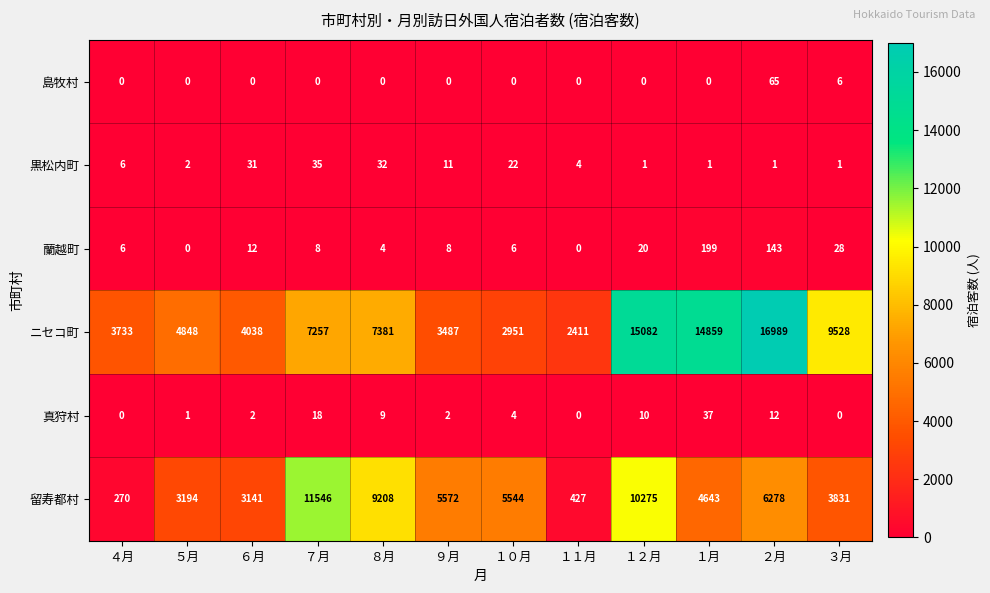

What is the difference between the maximum and minimum values in the 真狩村 series?

37